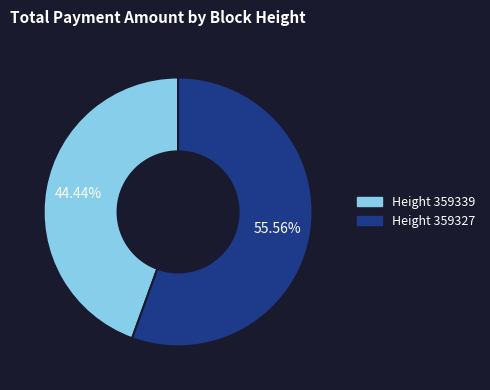

Count the number of slices in the pie.

2